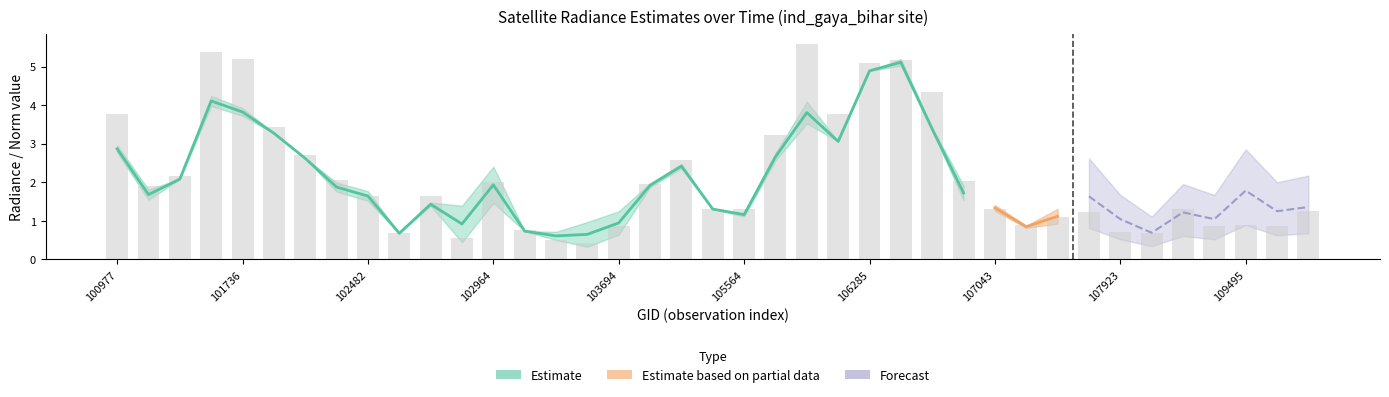

What value does the dnbrad series have at 101858?

3.4